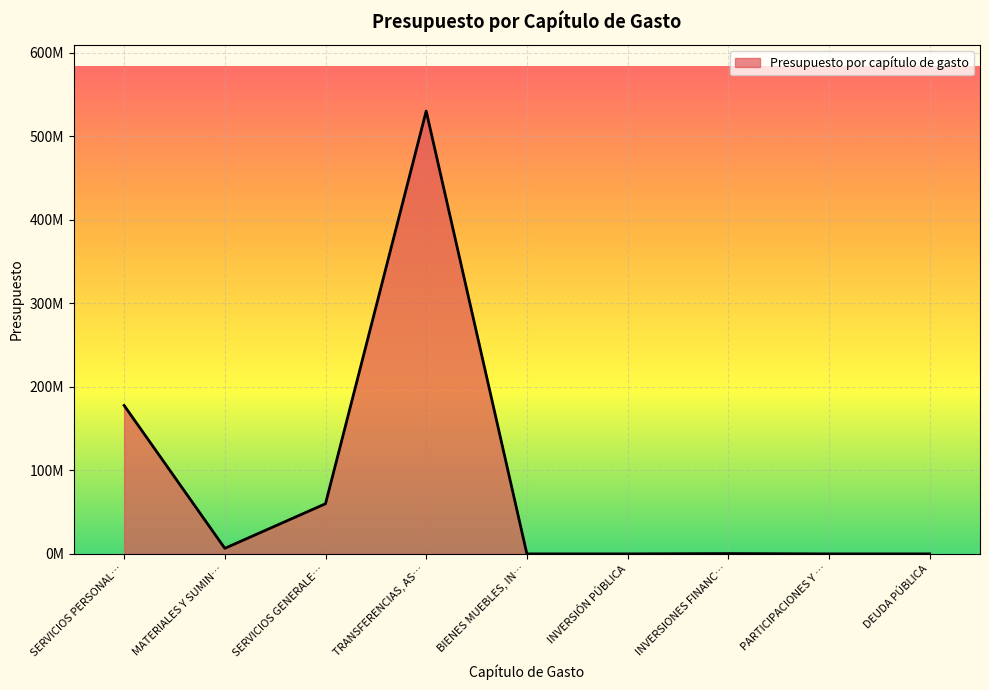

What is the difference between the maximum and minimum values?

530000000